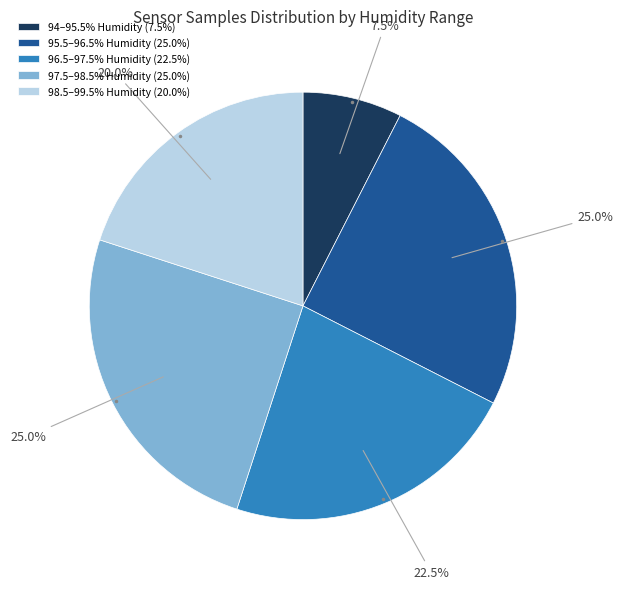

Count the number of slices in the pie.

5